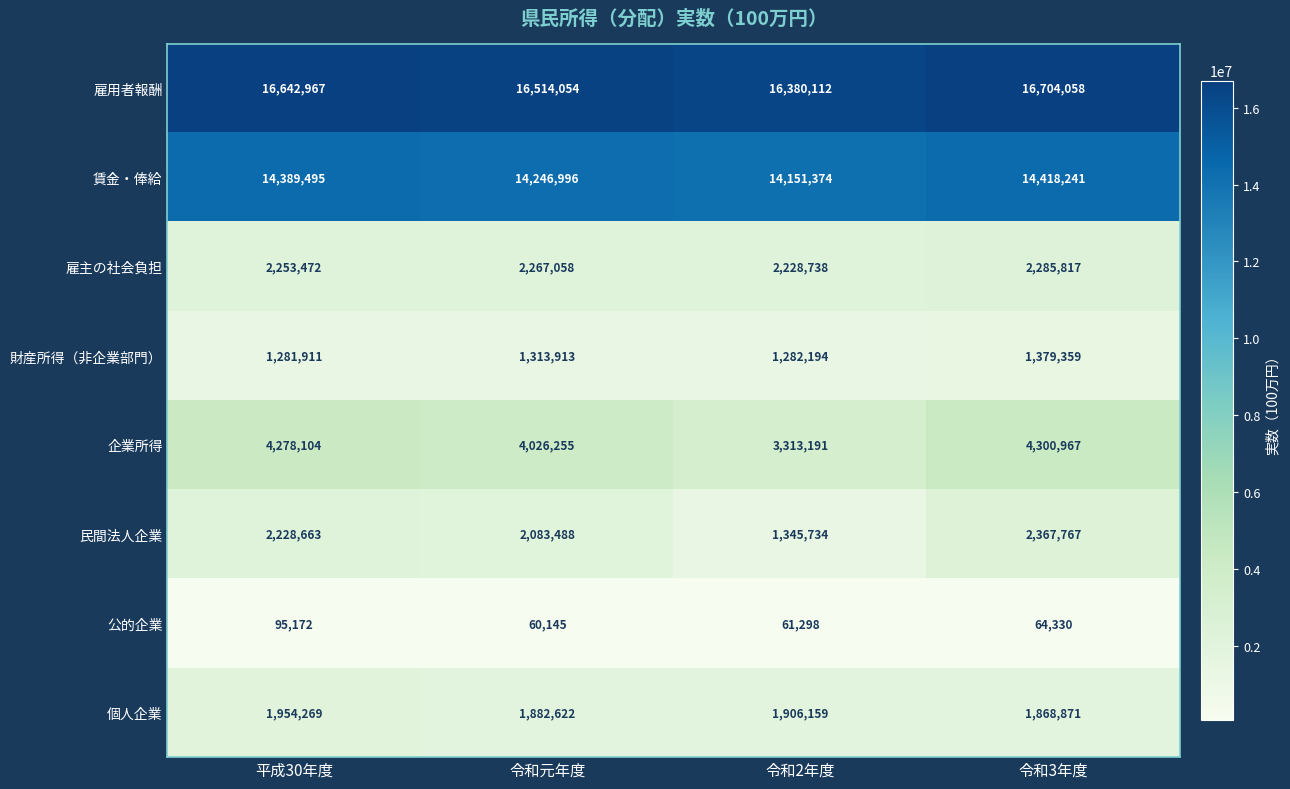

True or false: 財産所得（非企業部門） has a value of 475459 at 令和2年度.

False